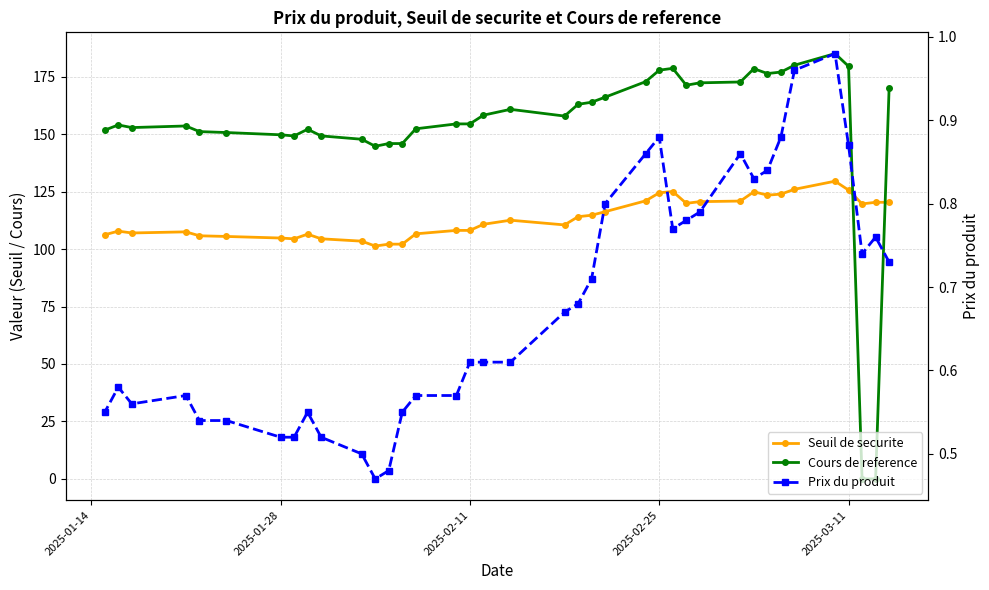

What is the difference between the second highest and second lowest values in the Seuil de securite series?

23.9